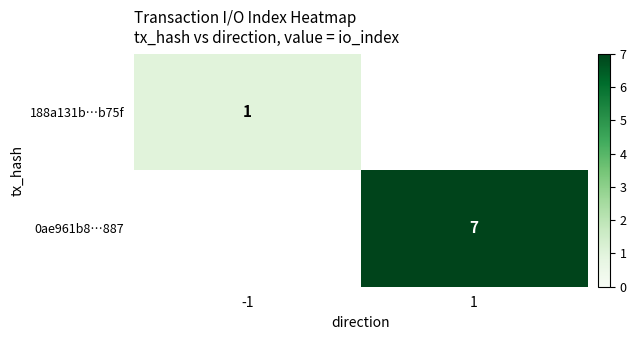

The value of 0ae961b8…887 at 1 is 7. True or false?

True